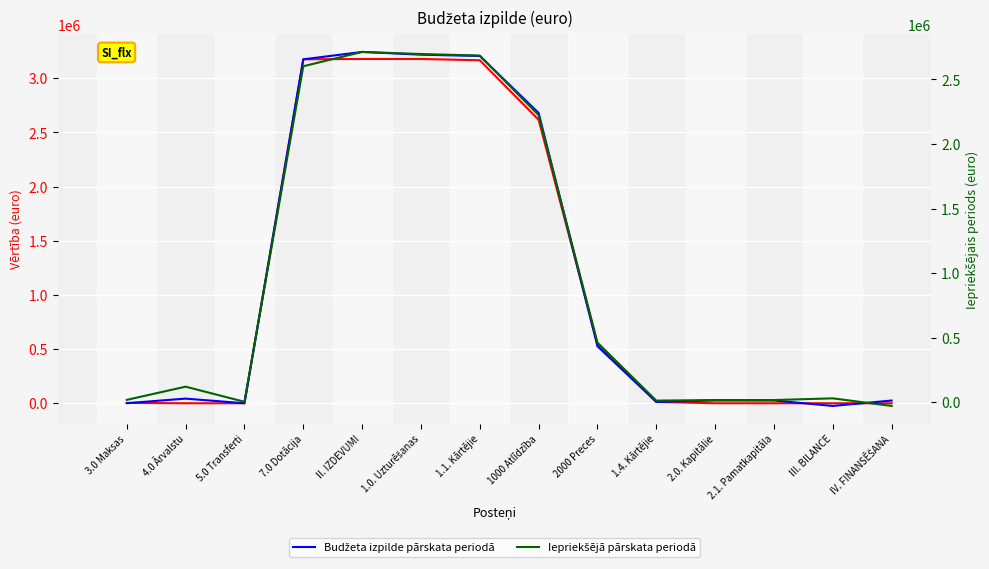

How many negative values does the Budžeta izpilde pārskata periodā series have?

1